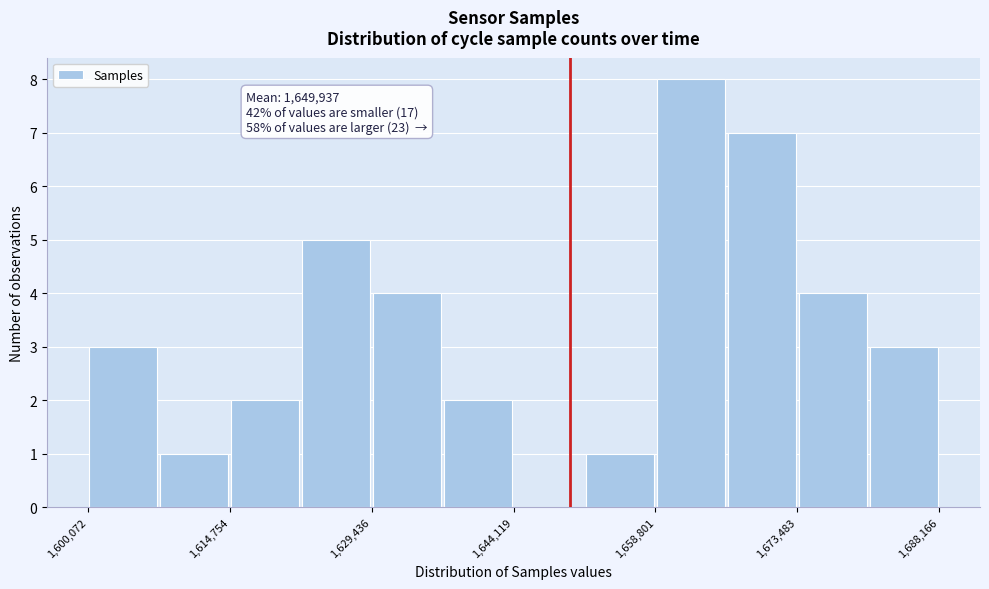

Around what value on the x-axis is the tallest bar? Give the approximate position of its centre, as read against the axis.

1662000